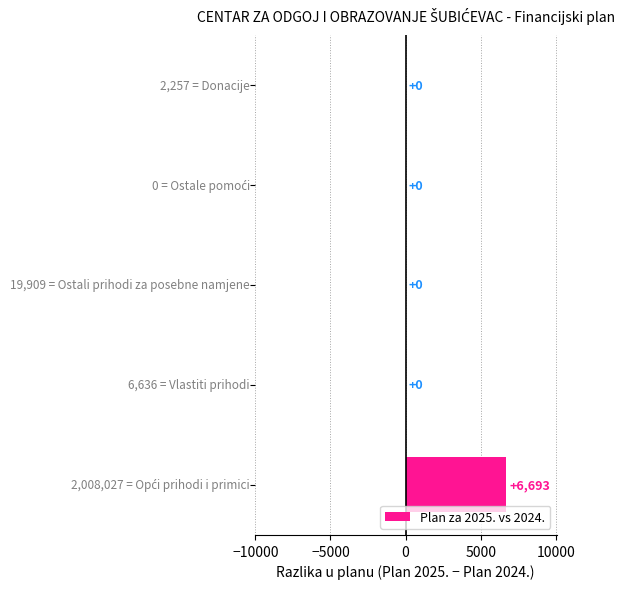

What is the greatest value displayed?

6693